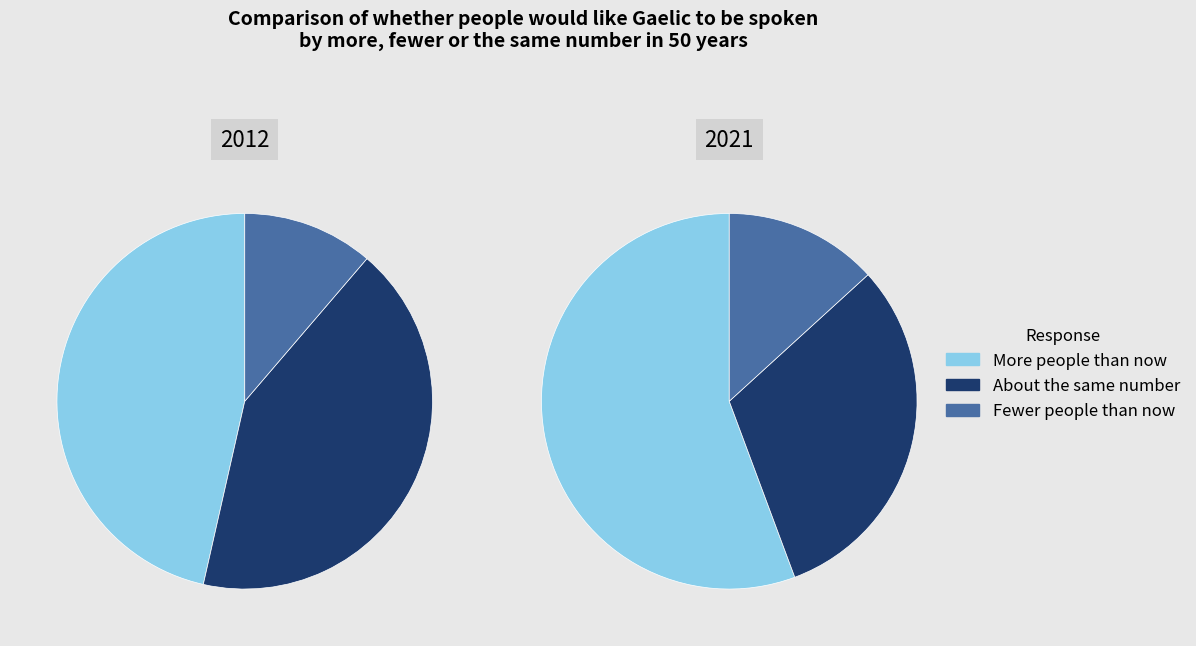

Is there a majority slice in this chart?

No